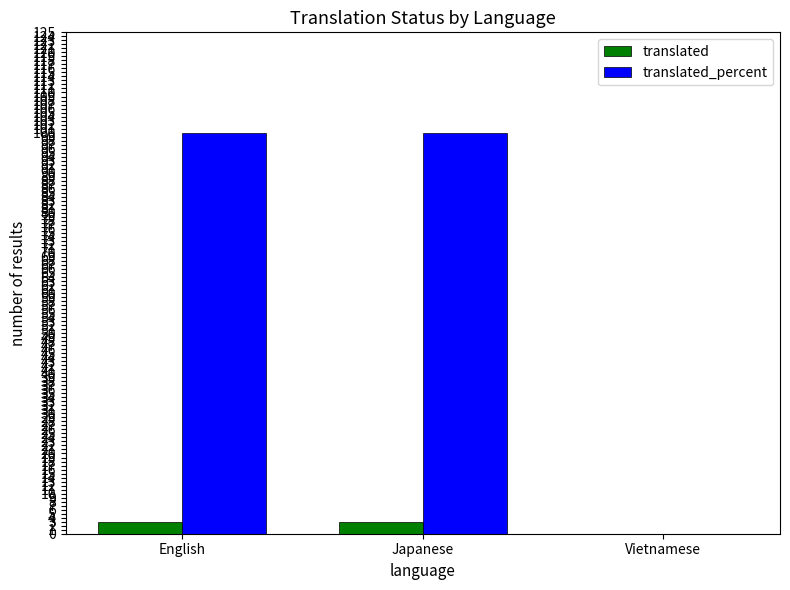

The translated series shows 3 at Japanese. True or false?

True